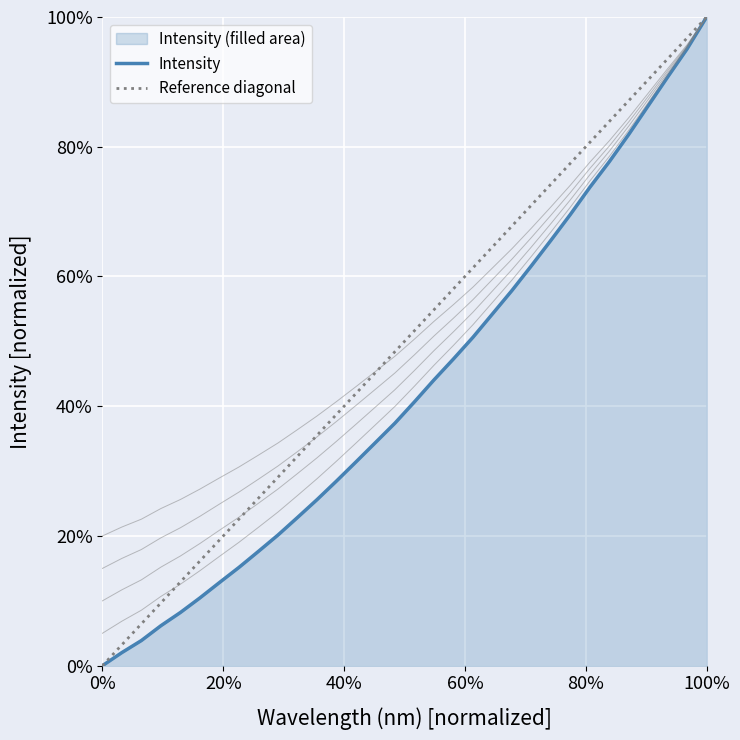

Is it true that the value at 222.263 is 0.2?

False